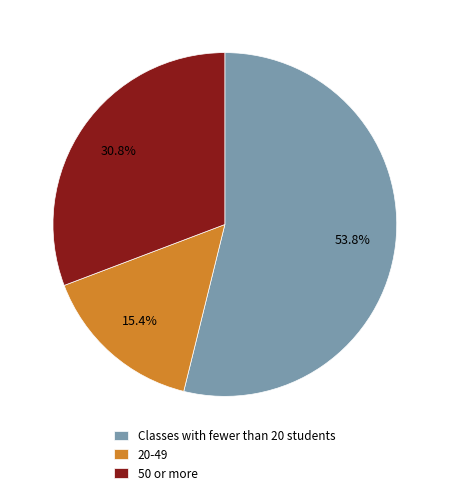

Which slice is the smallest?

20-49